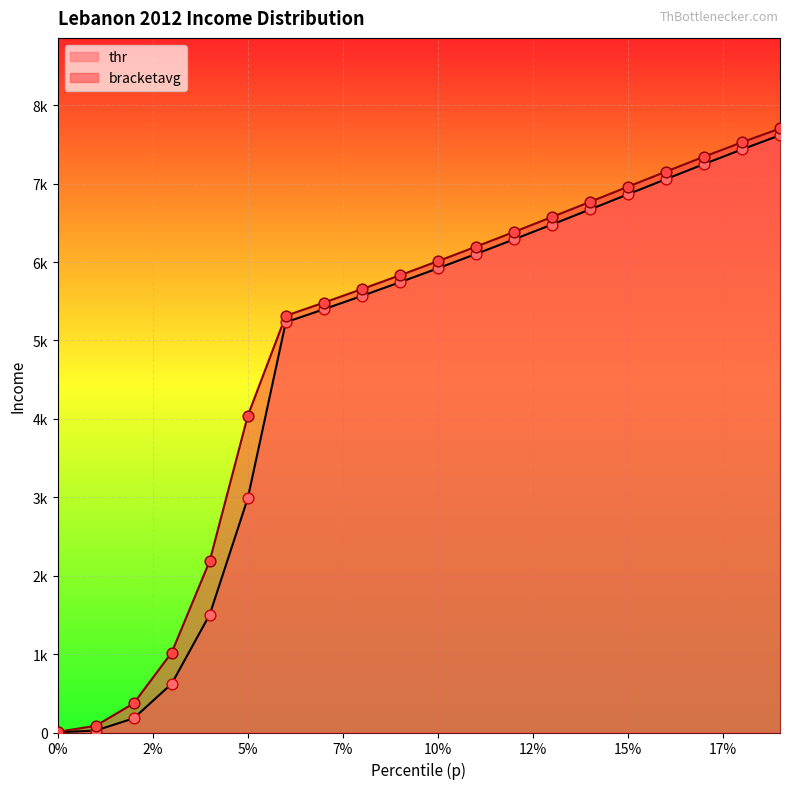

Which series reaches the minimum Y coordinate?

thr